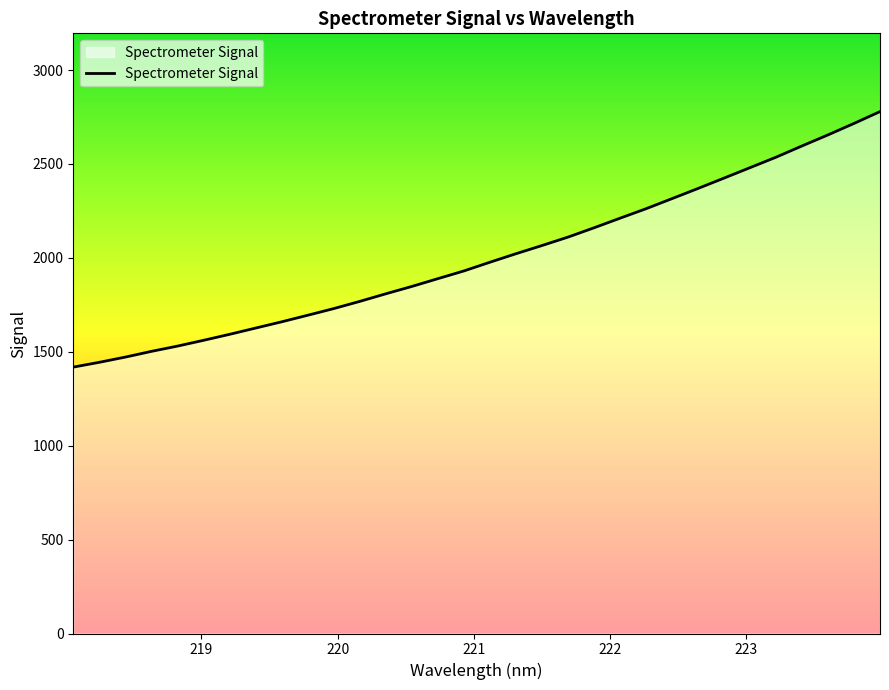

Does the chart have visible grid lines?

No